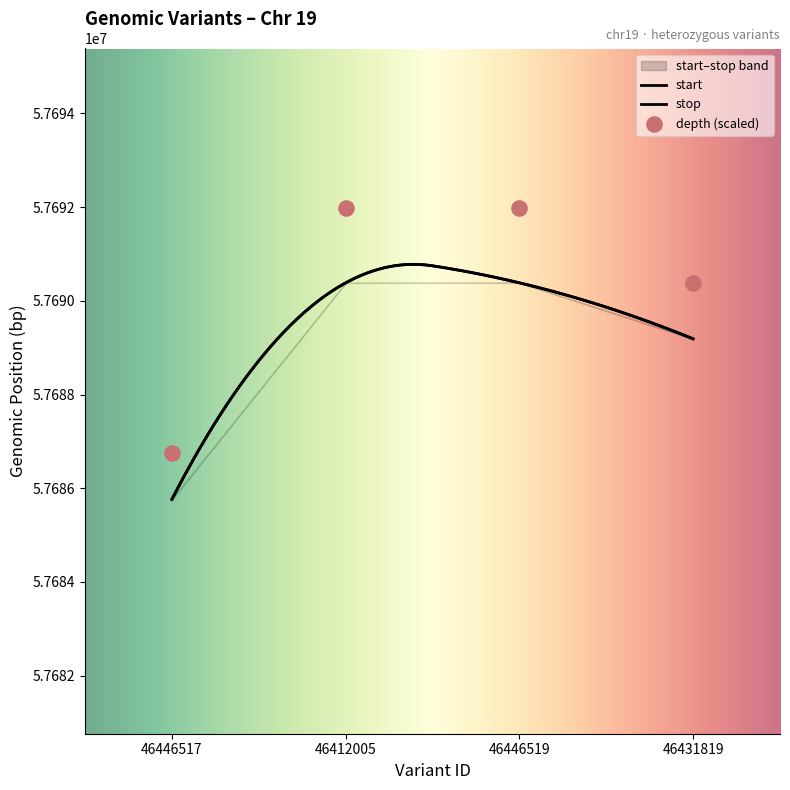

Which series has the largest total across all categories?

stop